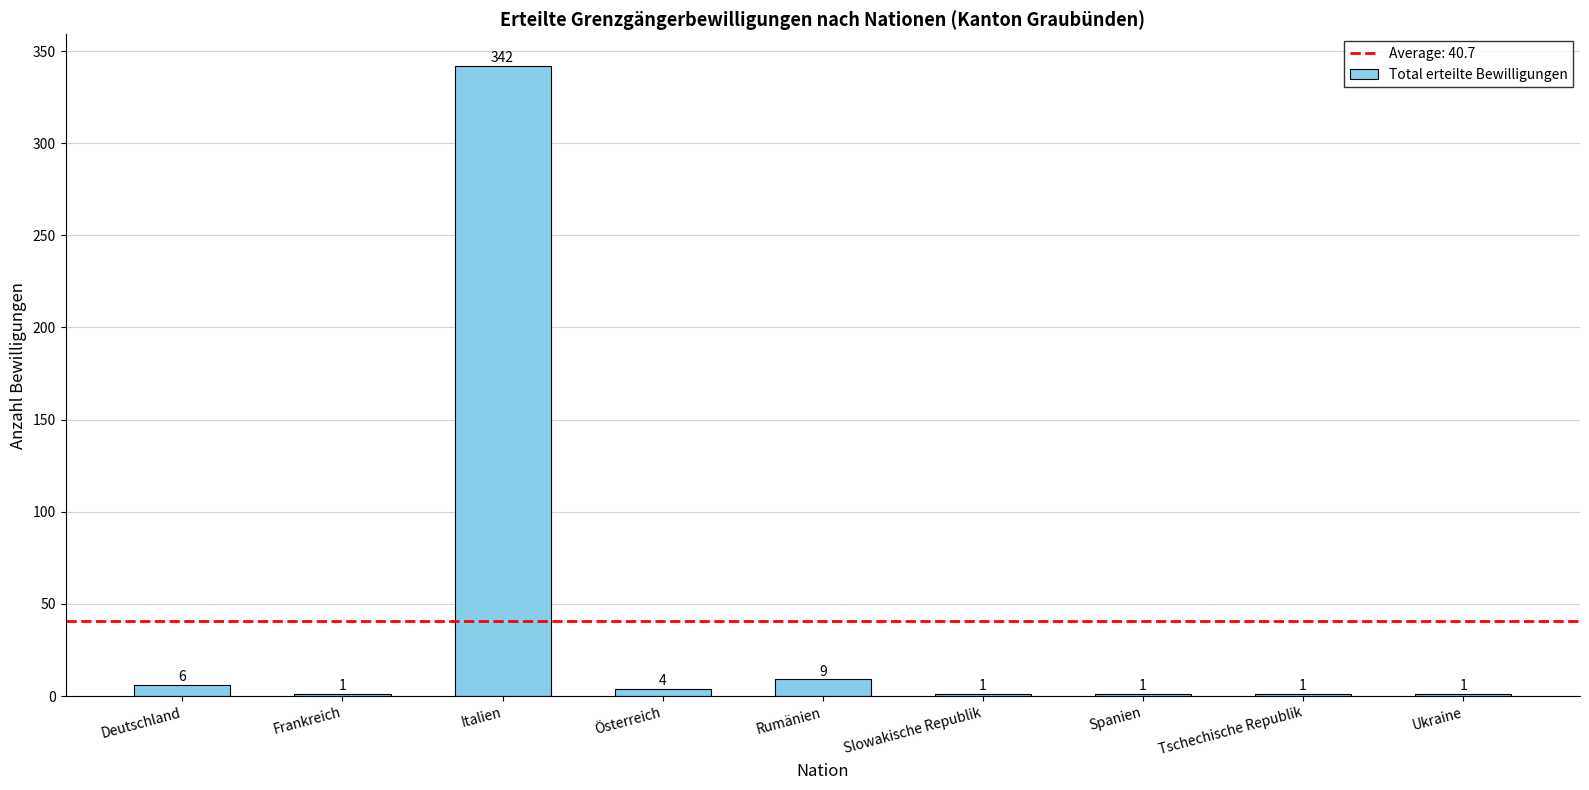

Reading left to right, list all the values displayed in this chart.

6	1	342	4	9	1	1	1	1